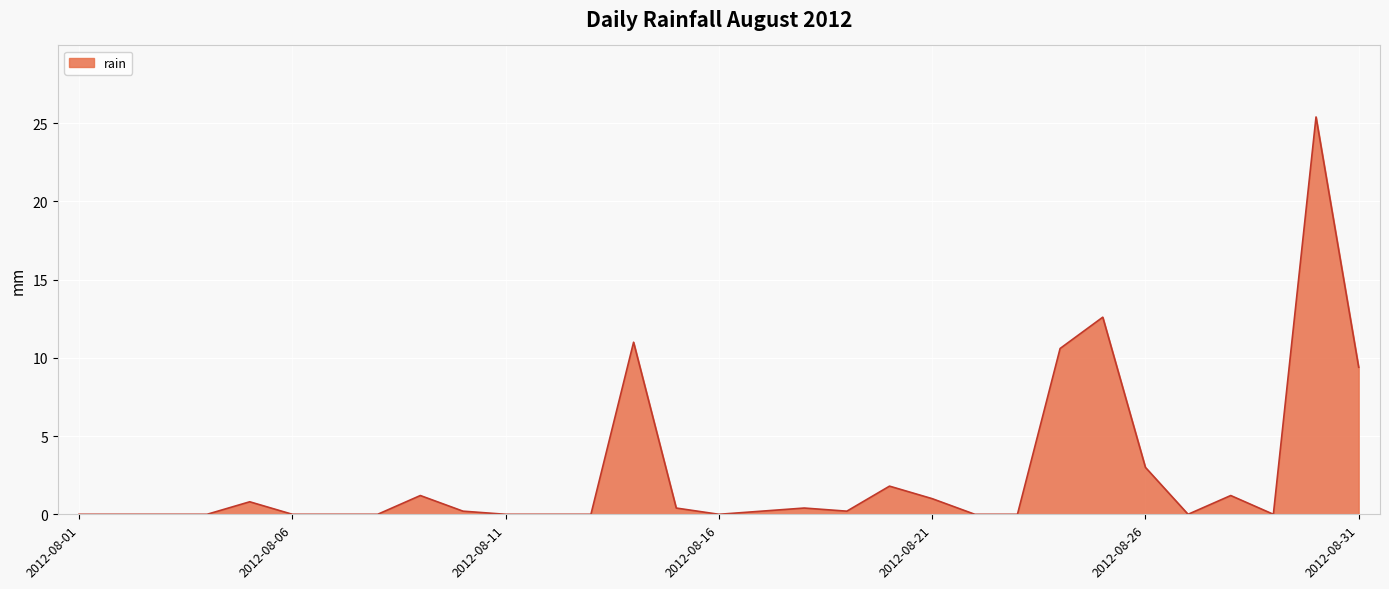

Reading left to right, list all the values displayed in this chart.

0.0	0.0	0.0	0.0	0.8	0.0	0.0	0.0	1.2	0.2	0.0	0.0	0.0	11.0	0.4	0.0	0.2	0.4	0.2	1.8	1.0	0.0	0.0	10.6	12.6	3.0	0.0	1.2	0.0	25.4	9.4